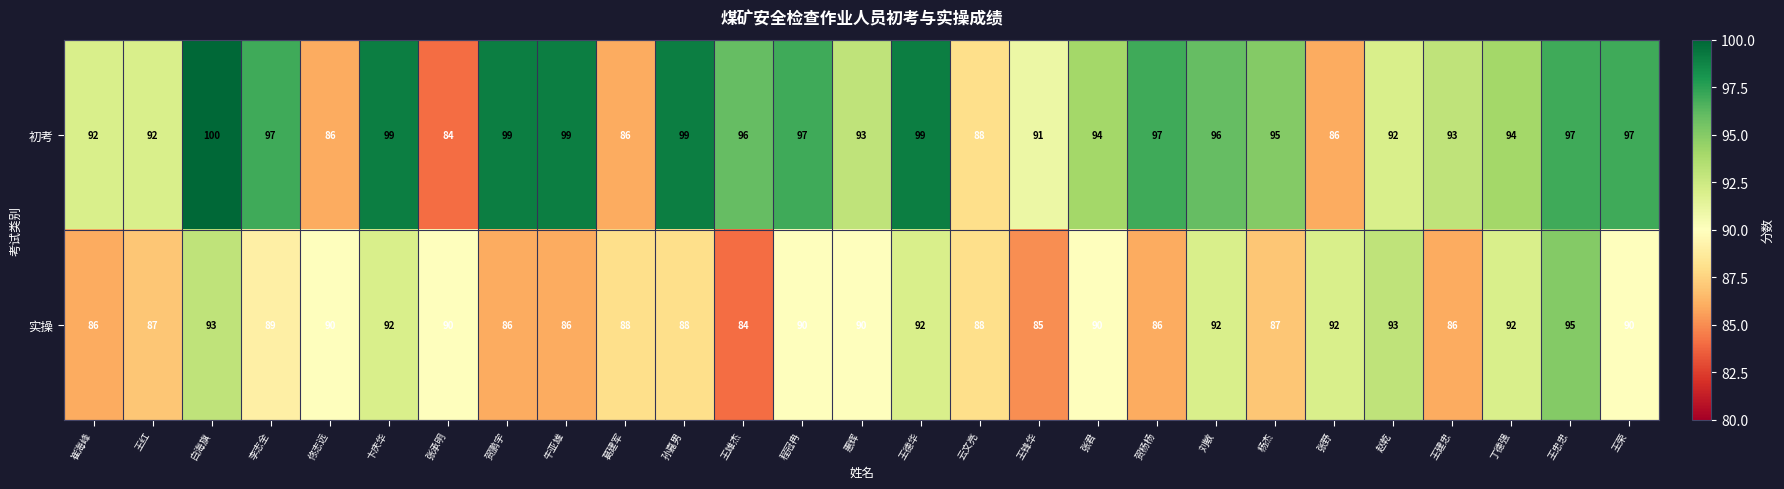

Which series has the largest total across all categories?

初考